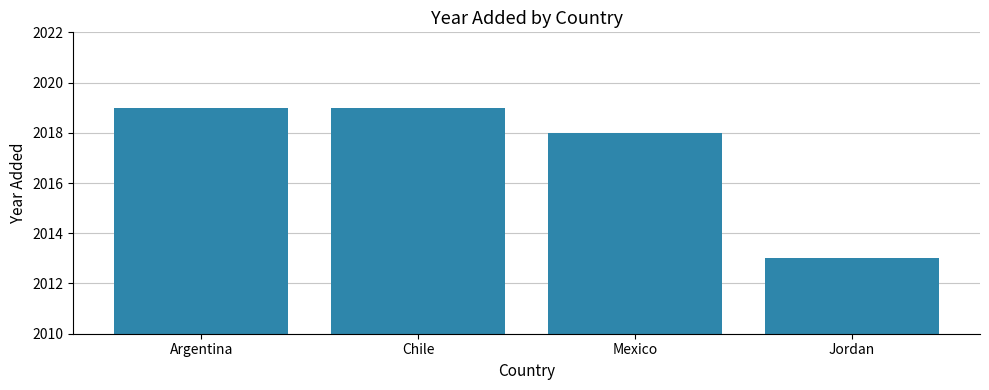

Read the value at Chile.

2019